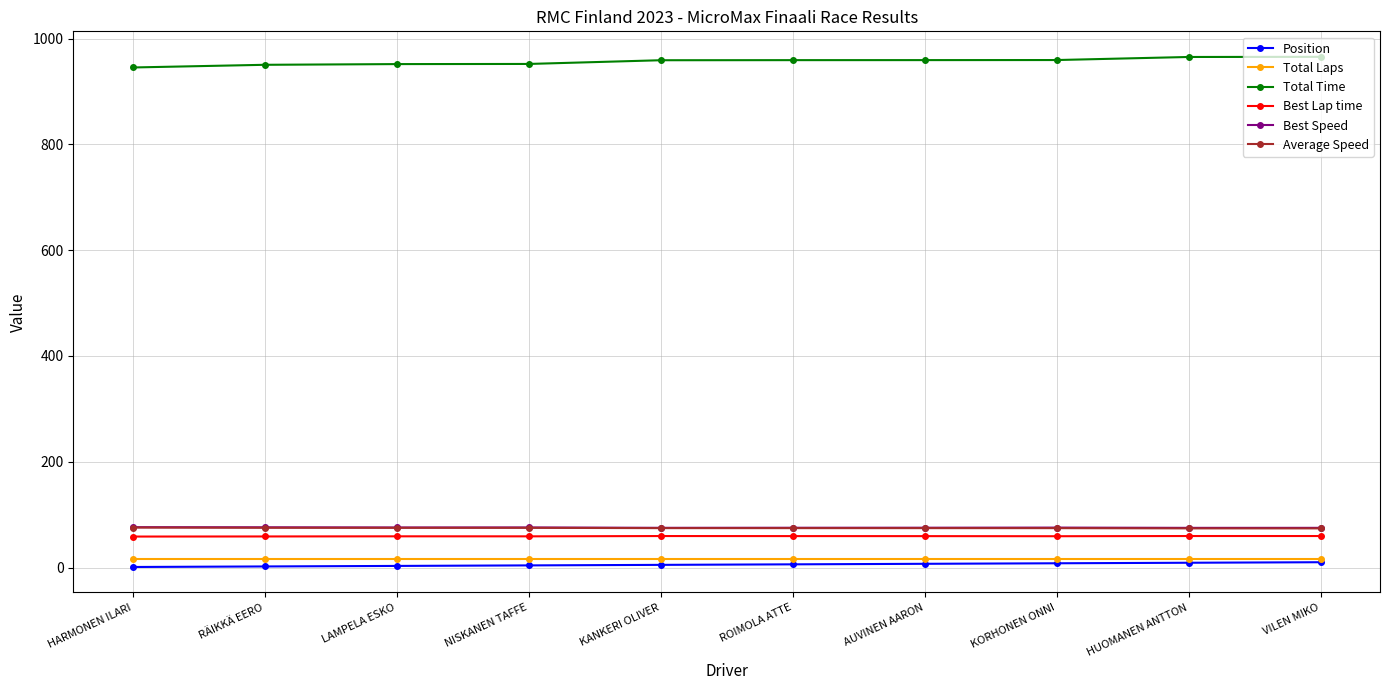

At how many categories does at least one series exceed 356?

10